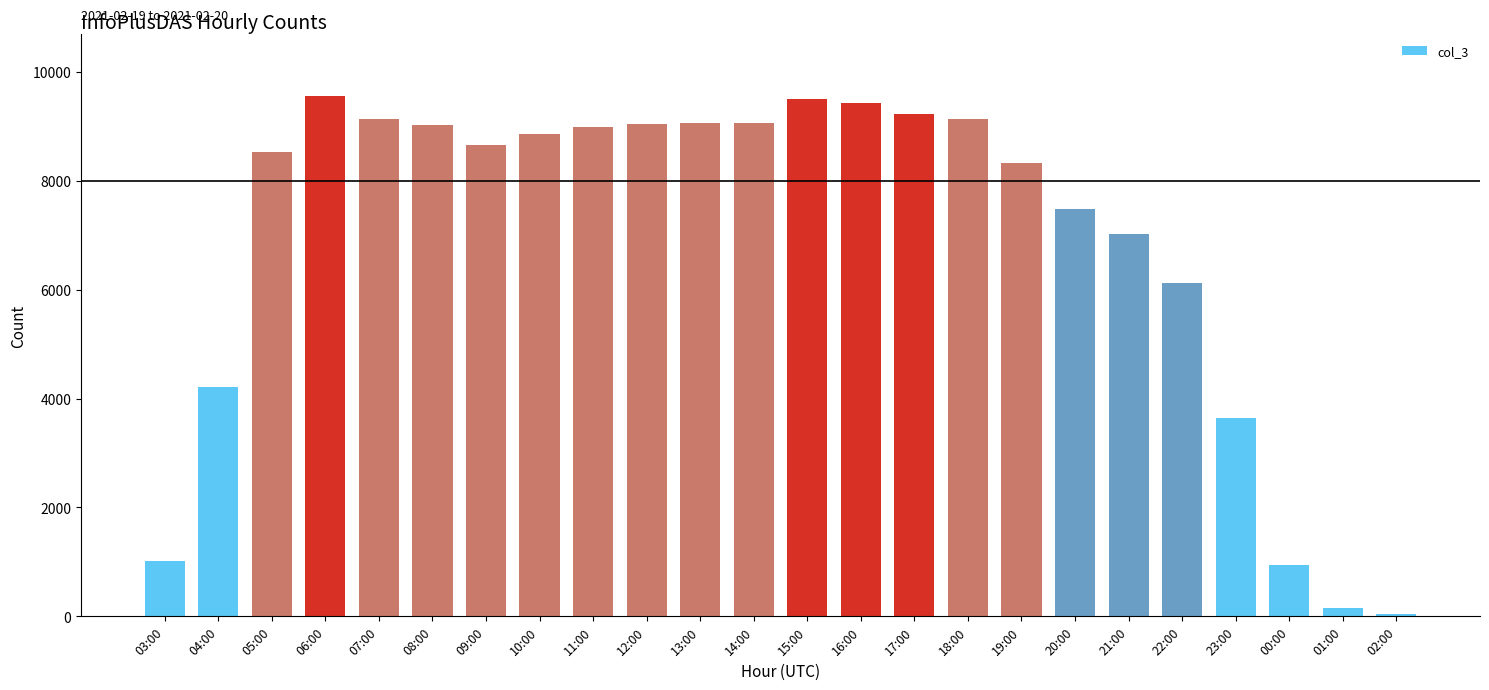

What is the label of the 23rd bar from the left?

01:00